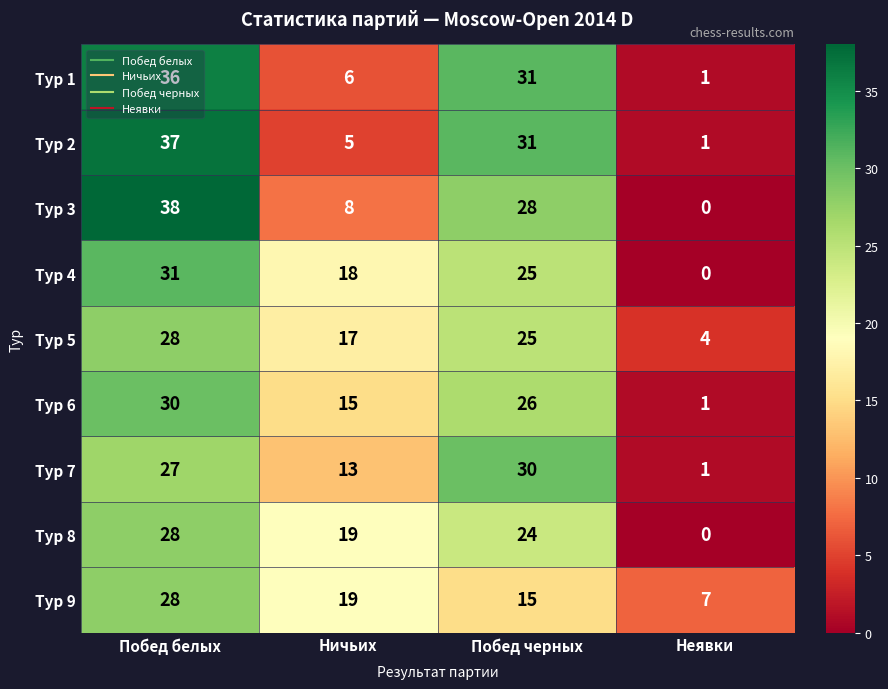

What is the average value of the Тур 9 series?

17